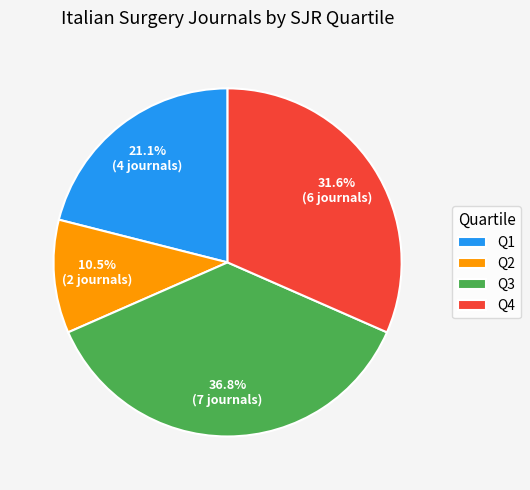

To the nearest percent, what is the average slice percentage?

25%